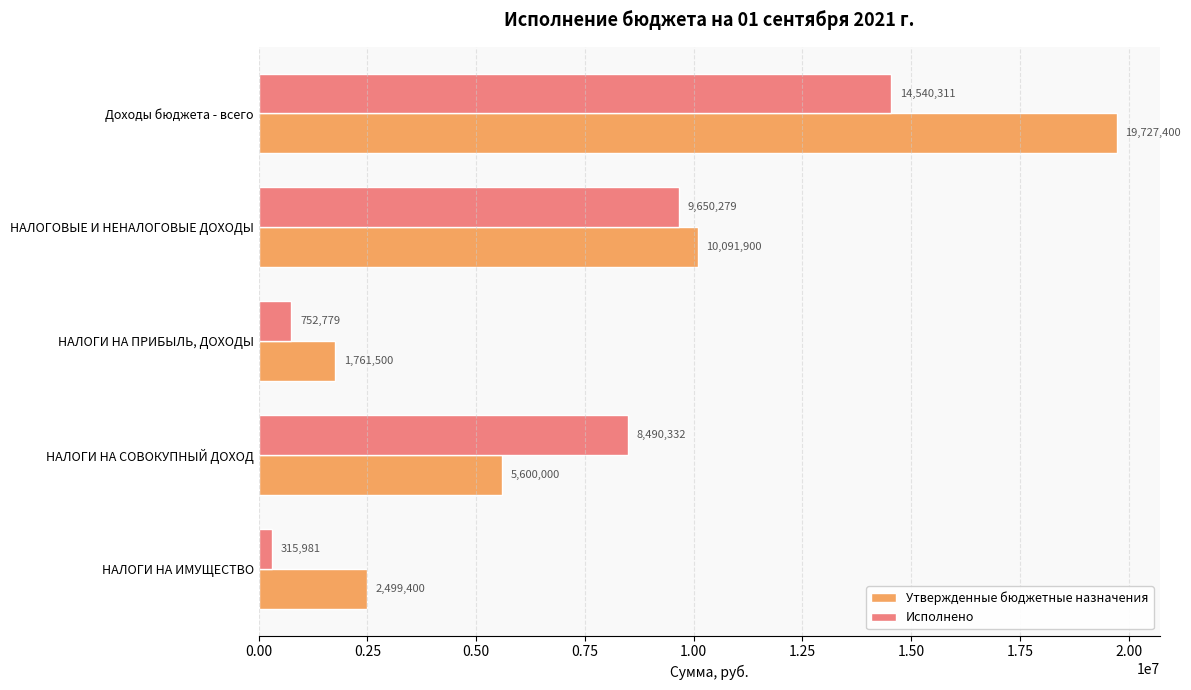

What is the greatest value displayed?

19727400.0